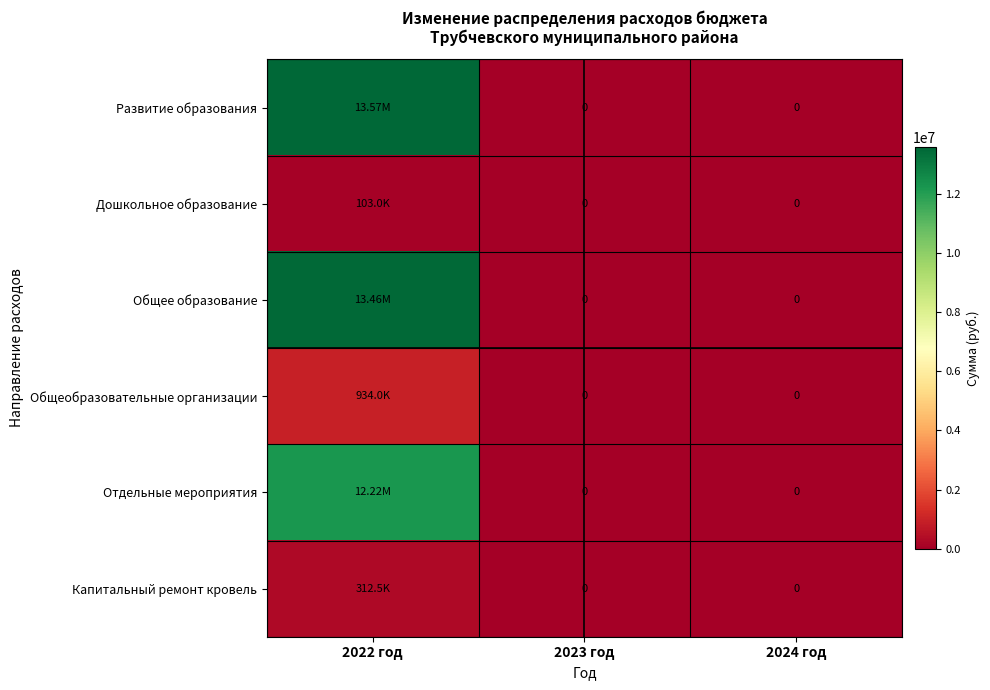

Which series changed the most between 2023 год and 2024 год?

Развитие образования